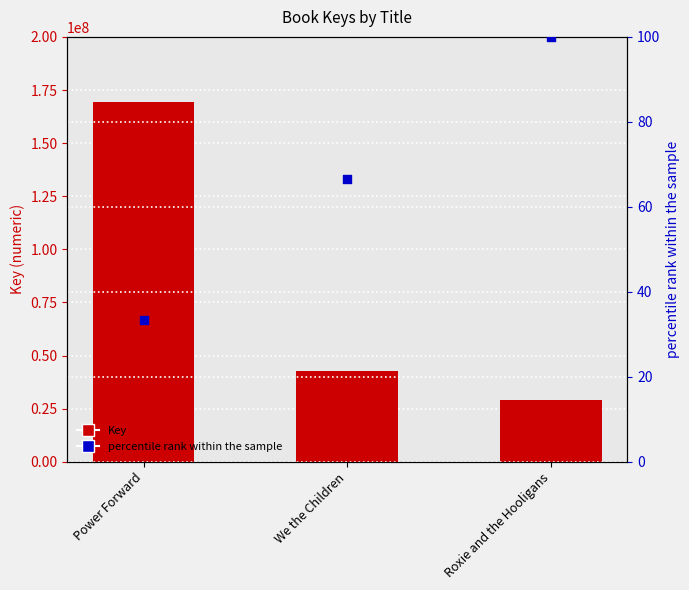

Which series has the widest spread of Y values?

Key